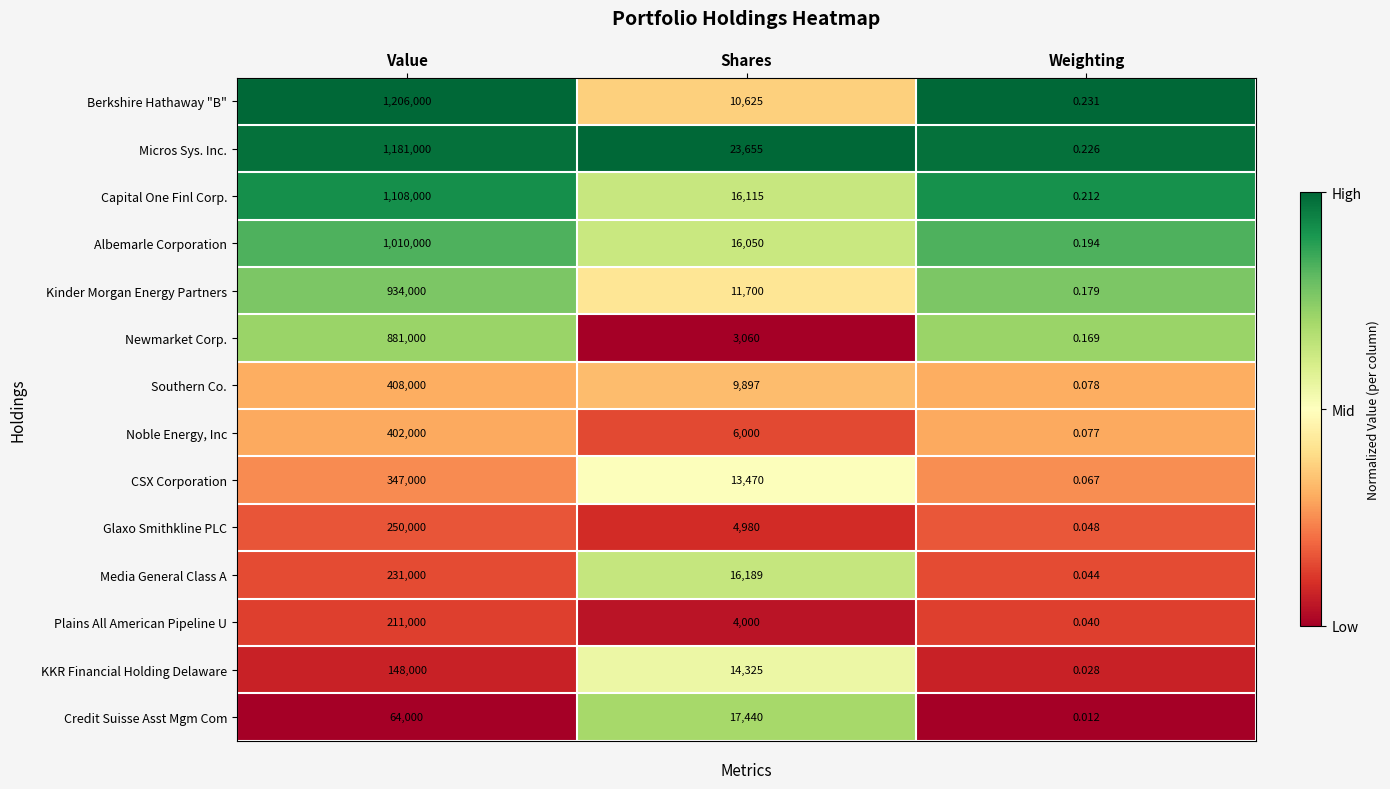

Which series has the largest range (max minus min)?

Berkshire Hathaway "B"